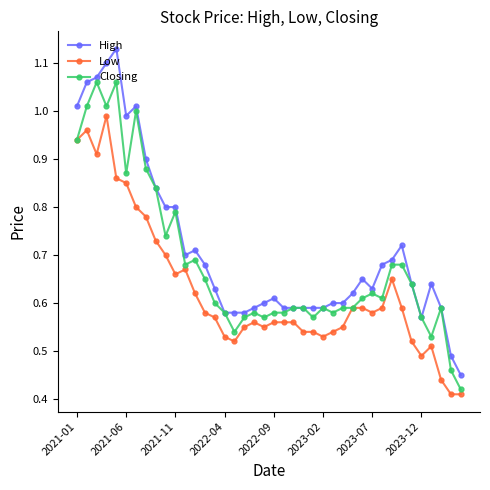

True or false: High and Low intersect in this chart.

False